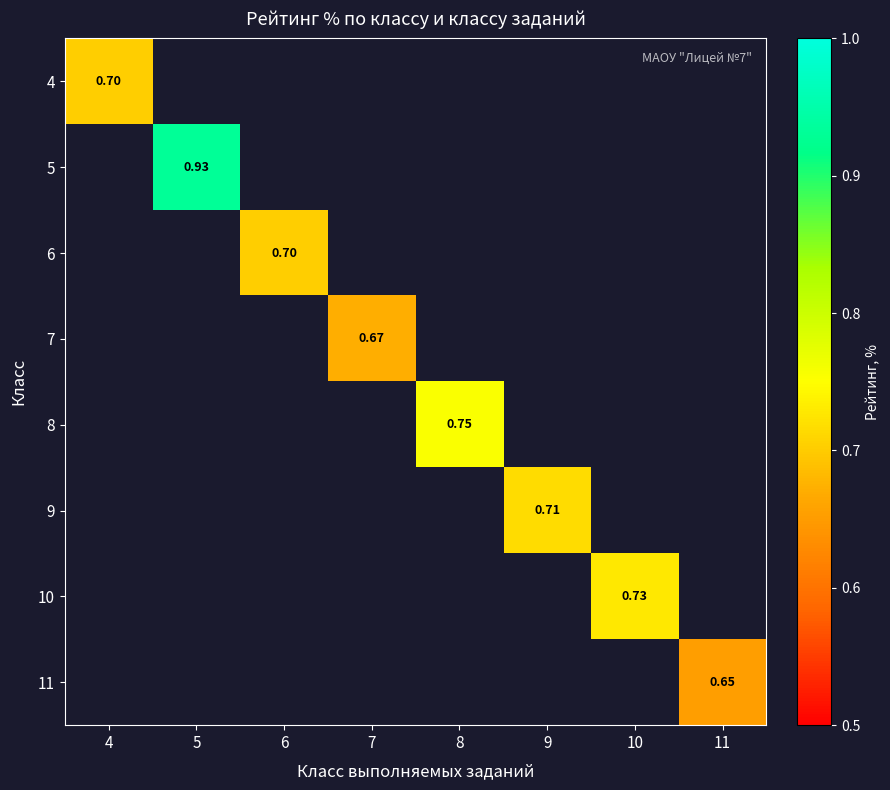

At which category does the chart reach its peak across all series?

5